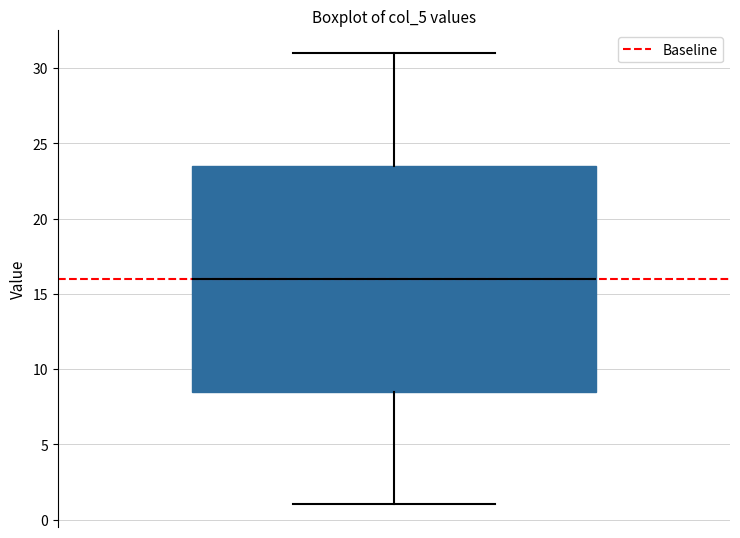

Where is the upper edge of the box on the y-axis? The values are not printed on the chart, so give them approximately, as read against the axis.

23.5